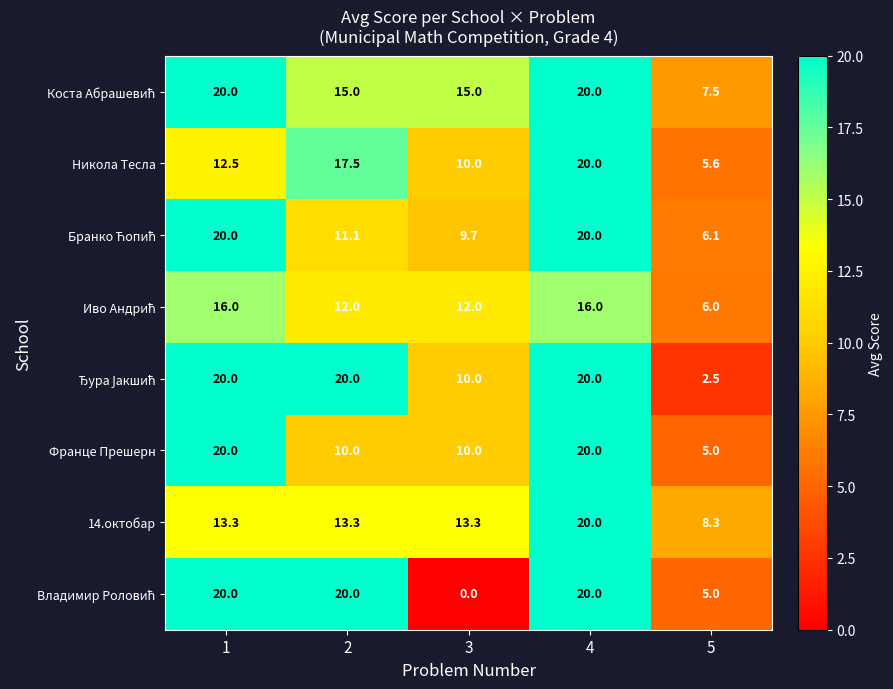

What is the difference between the highest and lowest values at 4?

4.0